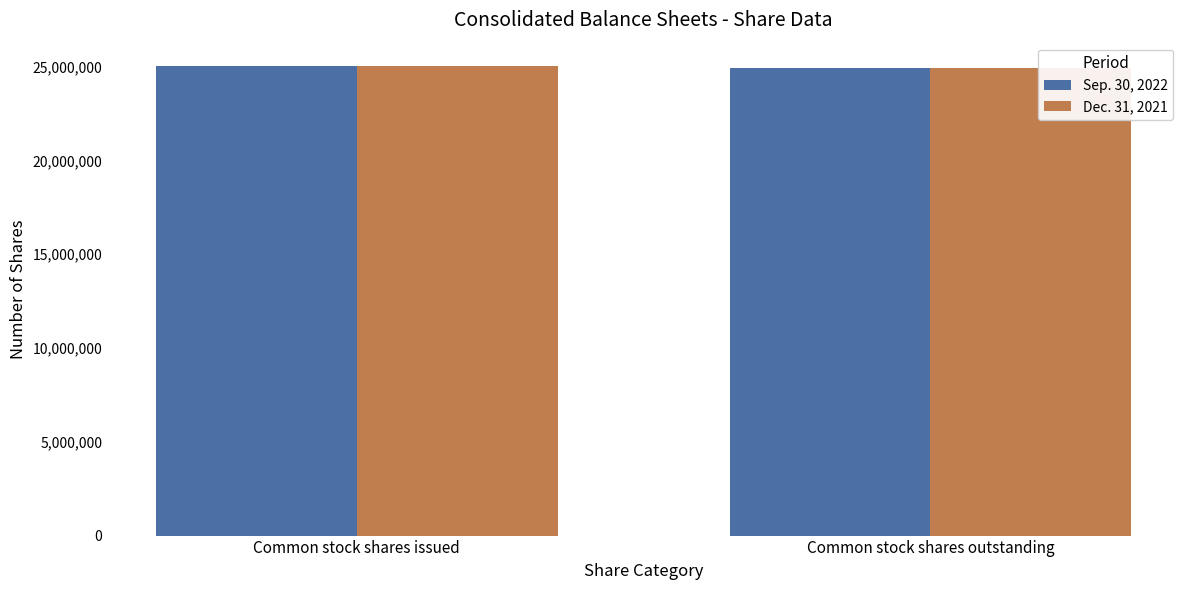

What is the sum of all Sep. 30, 2022 values?

49956645